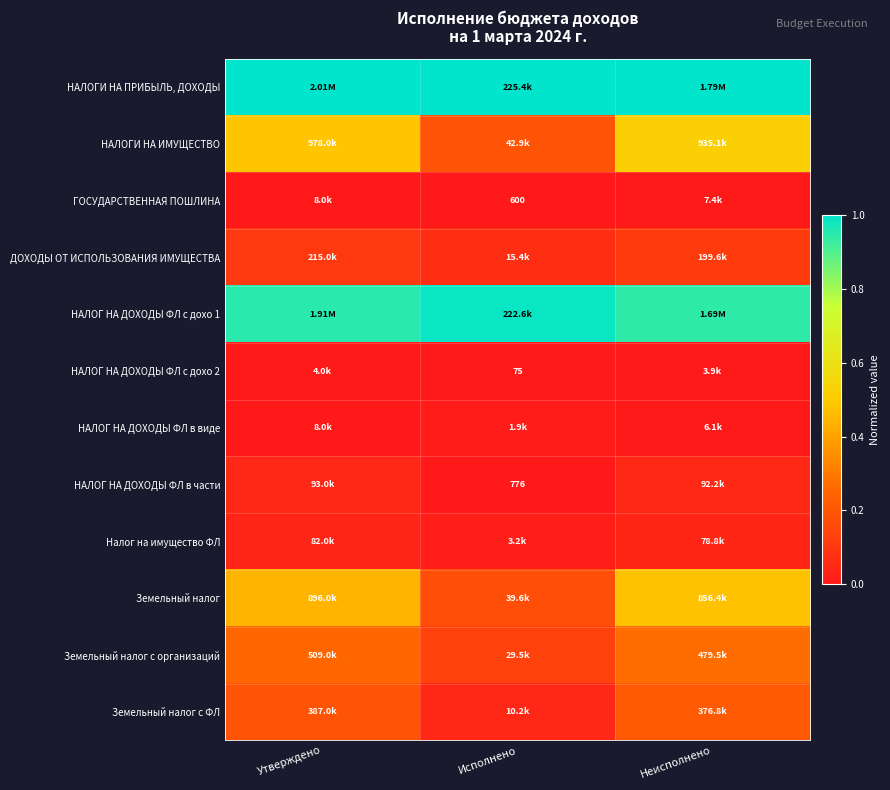

Where is ДОХОДЫ ОТ ИСПОЛЬЗОВАНИЯ ИМУЩЕСТВА nearest to the value 0?

Исполнено